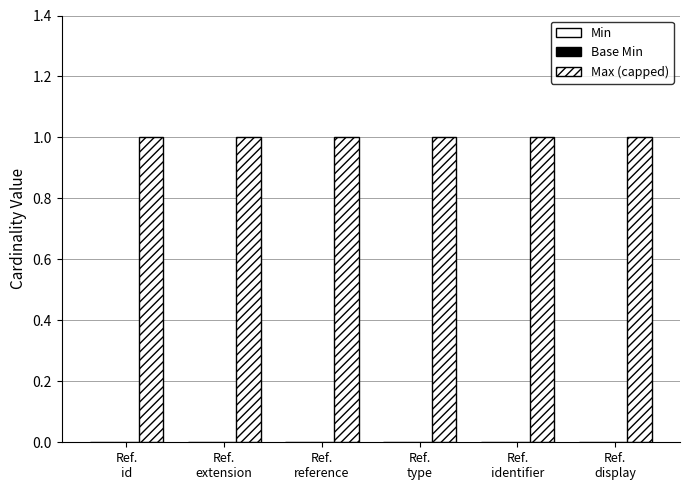

Reading left to right, what are all the values shown in this chart?

Min: 0	0	0	0	0	0
Base Min: 0	0	0	0	0	0
Max (capped): 1	1	1	1	1	1